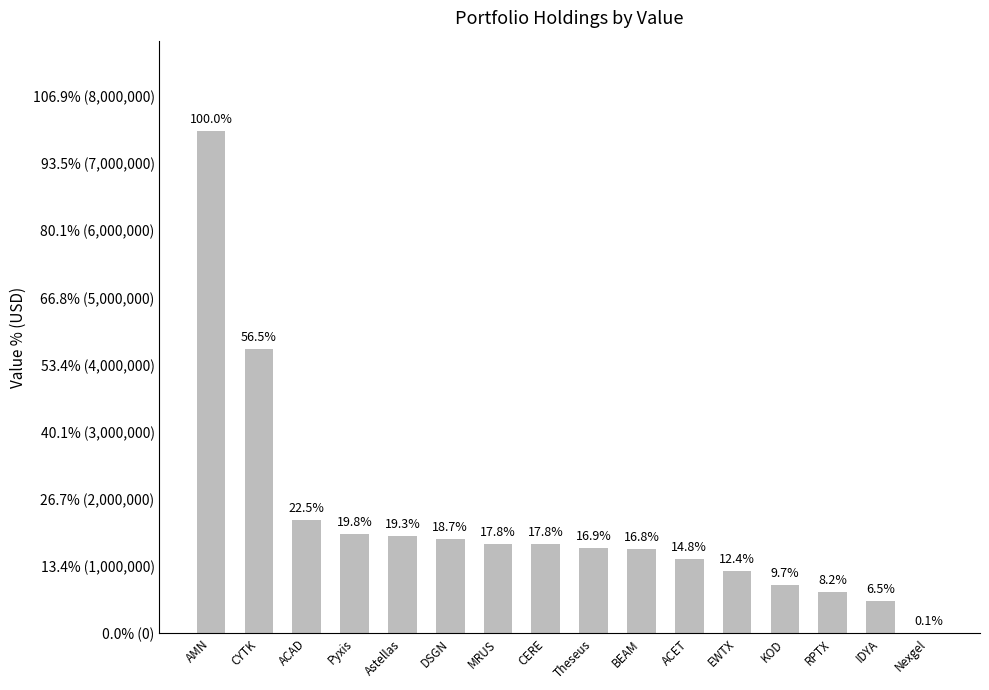

Reading right to left, extract all data points from this chart.

11000	484000	615000	723000	925000	1108000	1260000	1268000	1329000	1331000	1399000	1445000	1481000	1686000	4233000	7487000